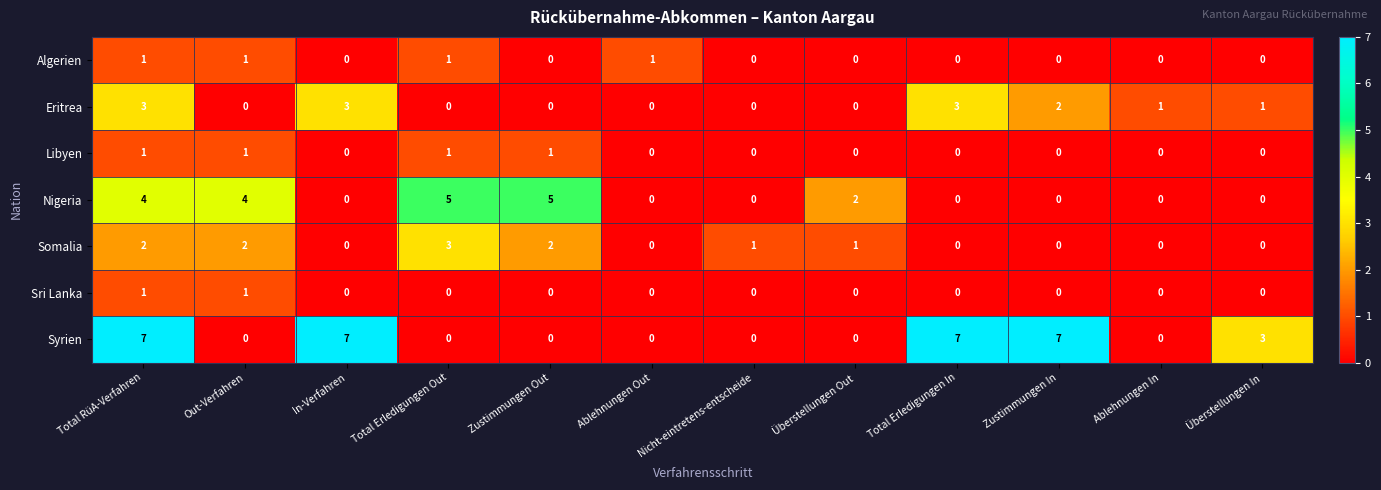

What is the difference between the Syrien values at Überstellungen Out and Zustimmungen In?

7